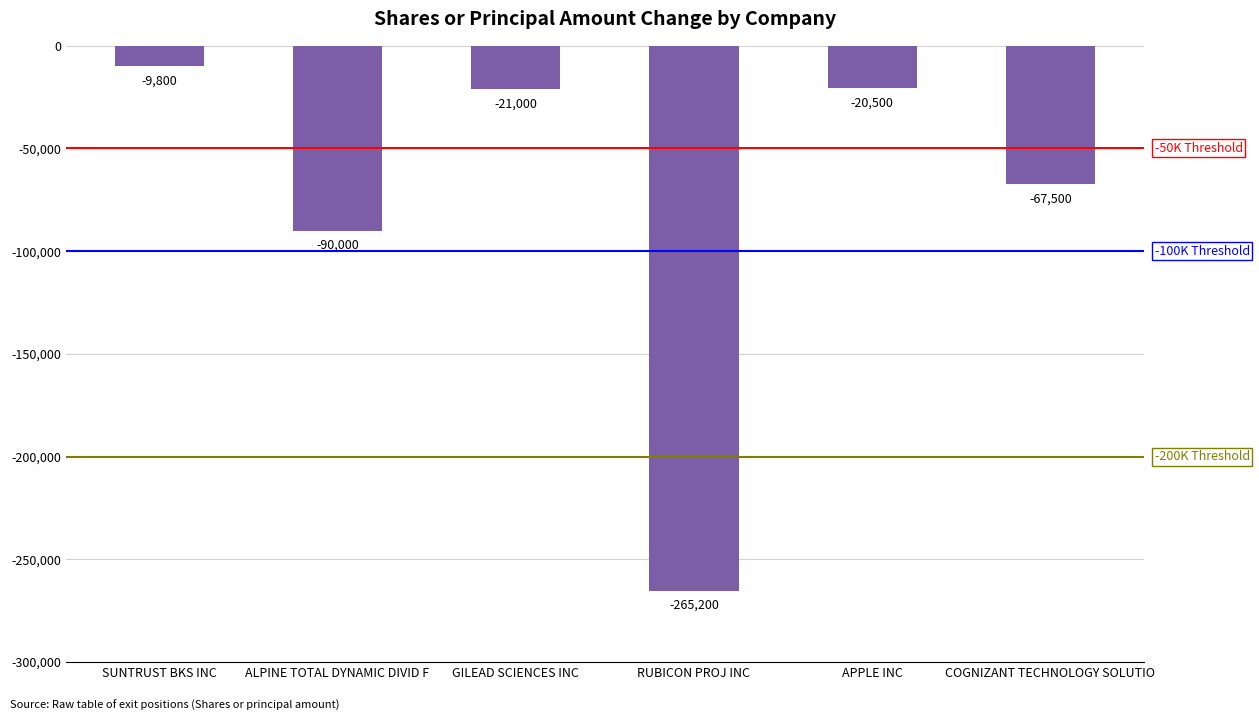

Where is the data nearest to the value -137500?

ALPINE TOTAL DYNAMIC DIVID F